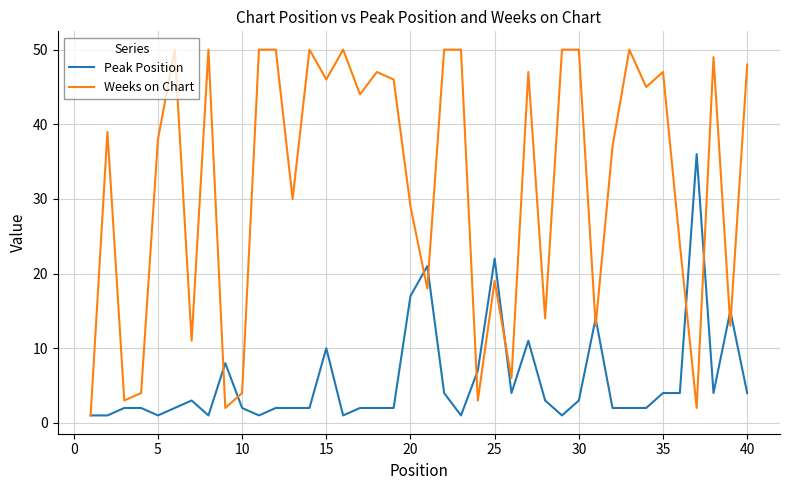

Which series has the largest range (max minus min)?

Weeks on Chart